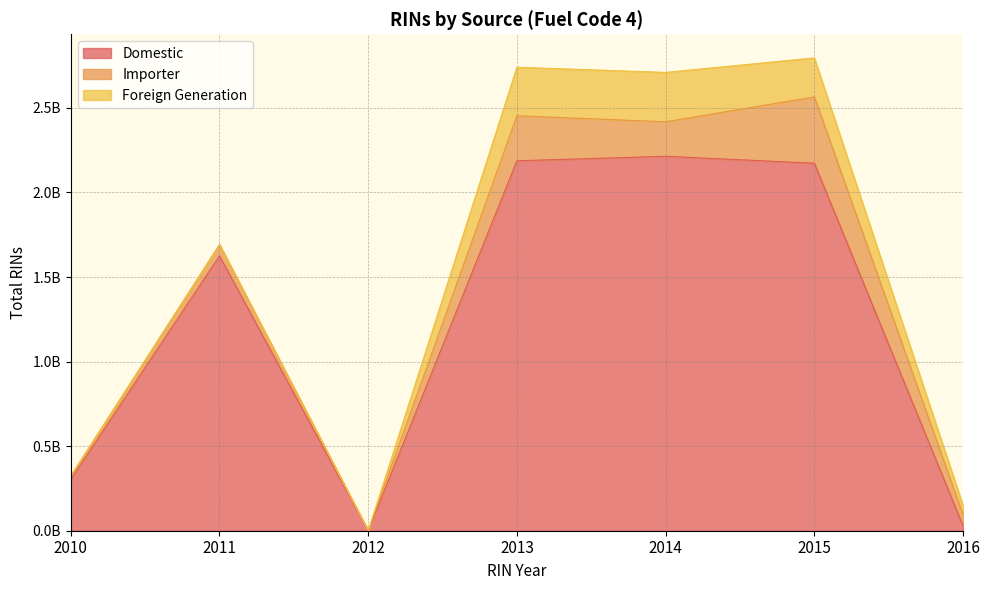

How many interior local valleys does the Importer series have?

2